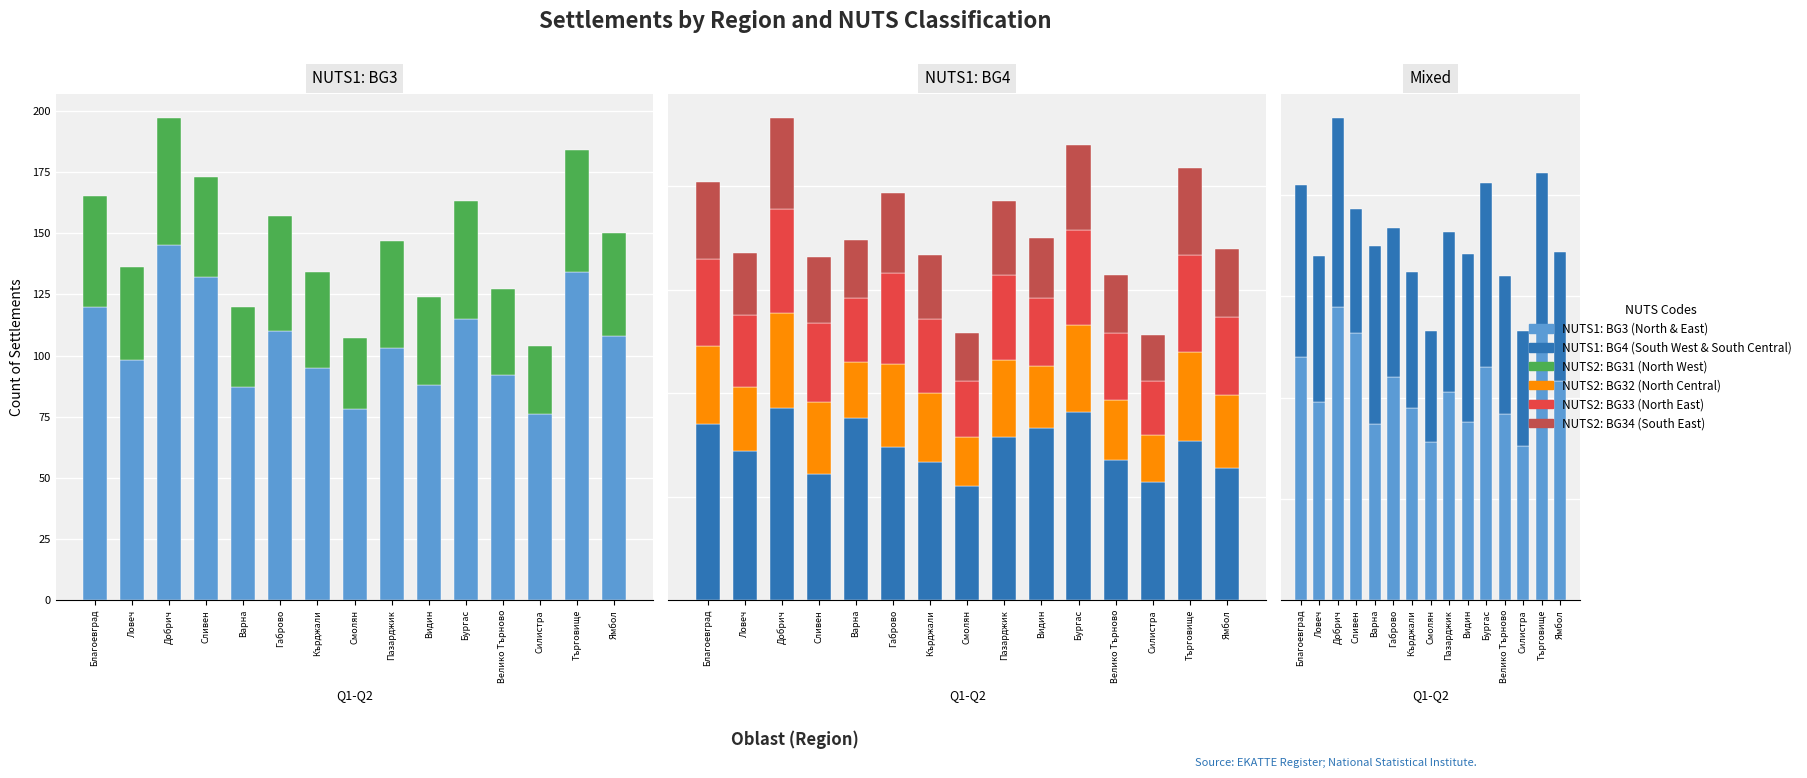

What is the spread (max minus min) of values at Габрово?

71